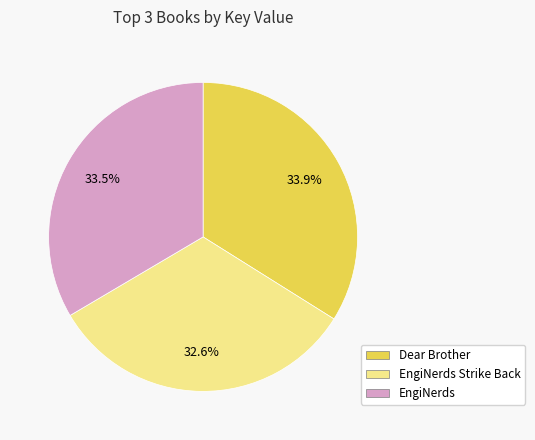

Is there a majority slice in this chart?

No